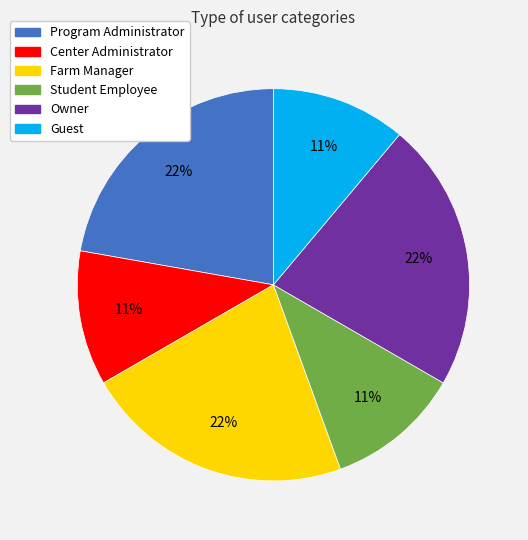

True or false: Student Employee accounts for 1% of the total.

False